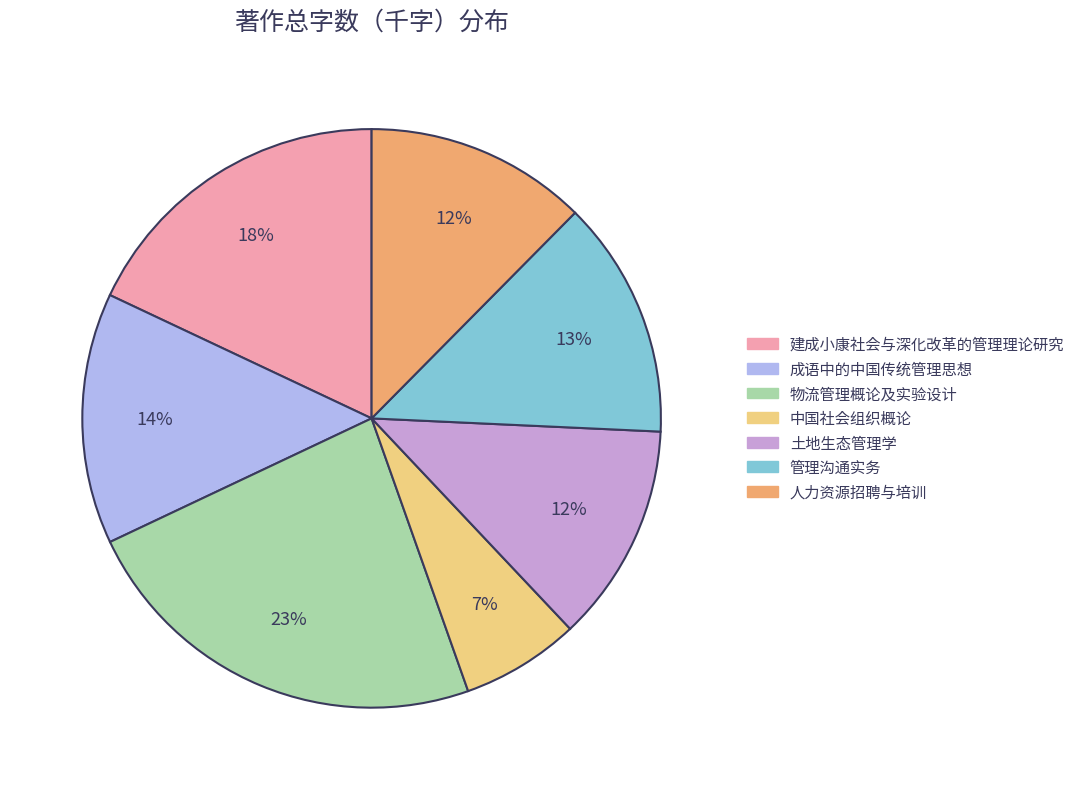

Does any single category account for the majority?

No